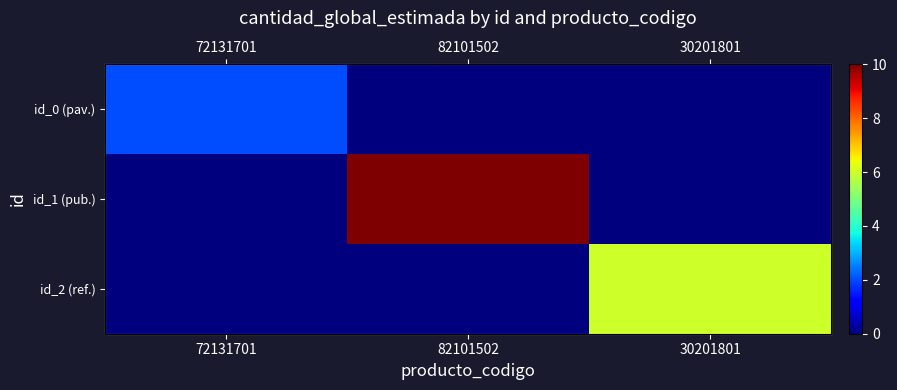

Which series changed the most between 82101502 and 30201801?

id_1 (pub.)